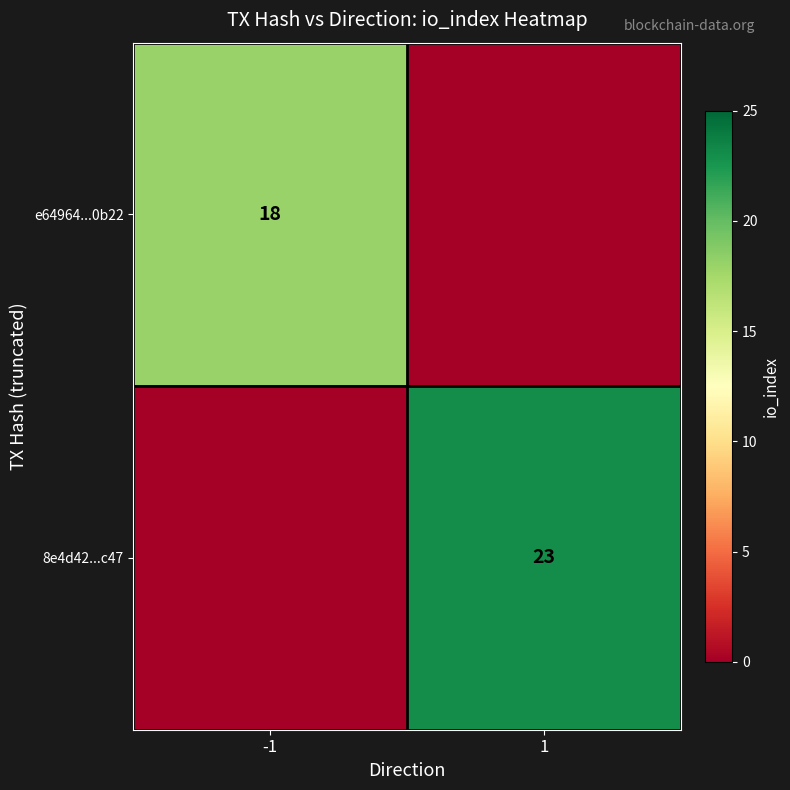

The value of e64964...0b22 at -1 is 25. True or false?

False